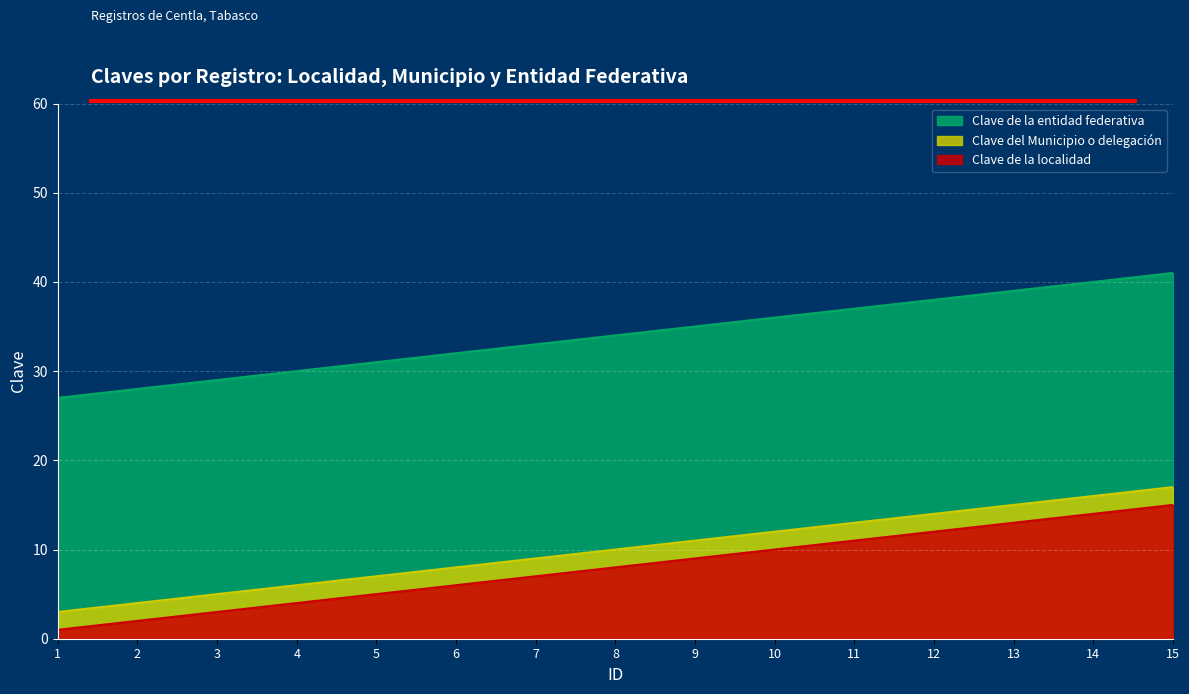

True or false: Clave de la localidad has more than 0 interior local peaks.

False